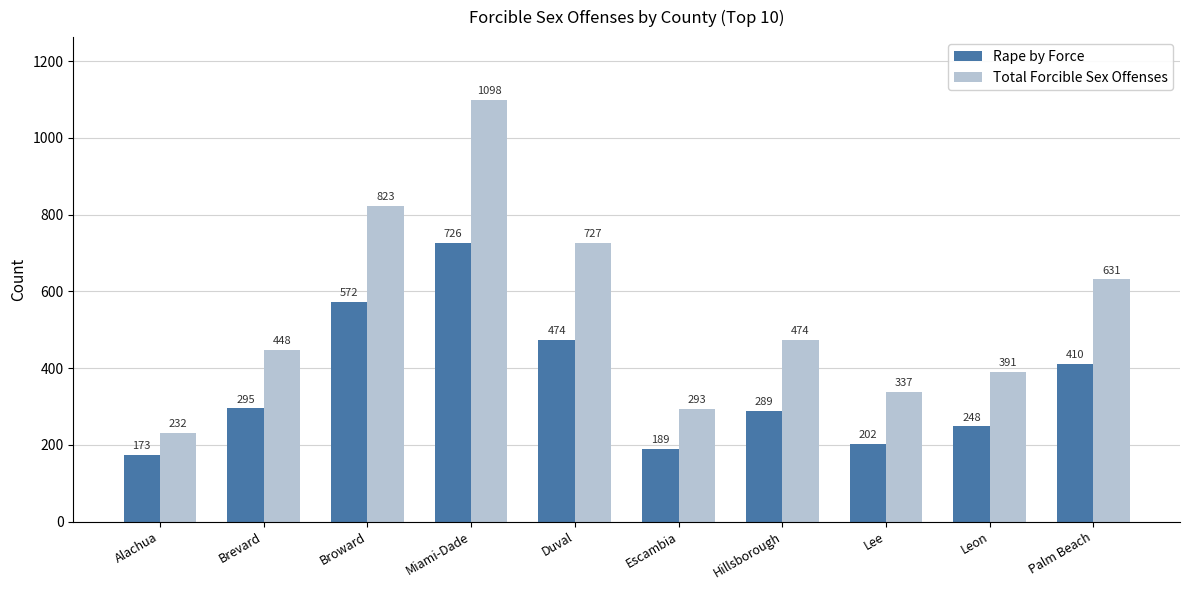

At how many categories does at least one series exceed 1055?

1